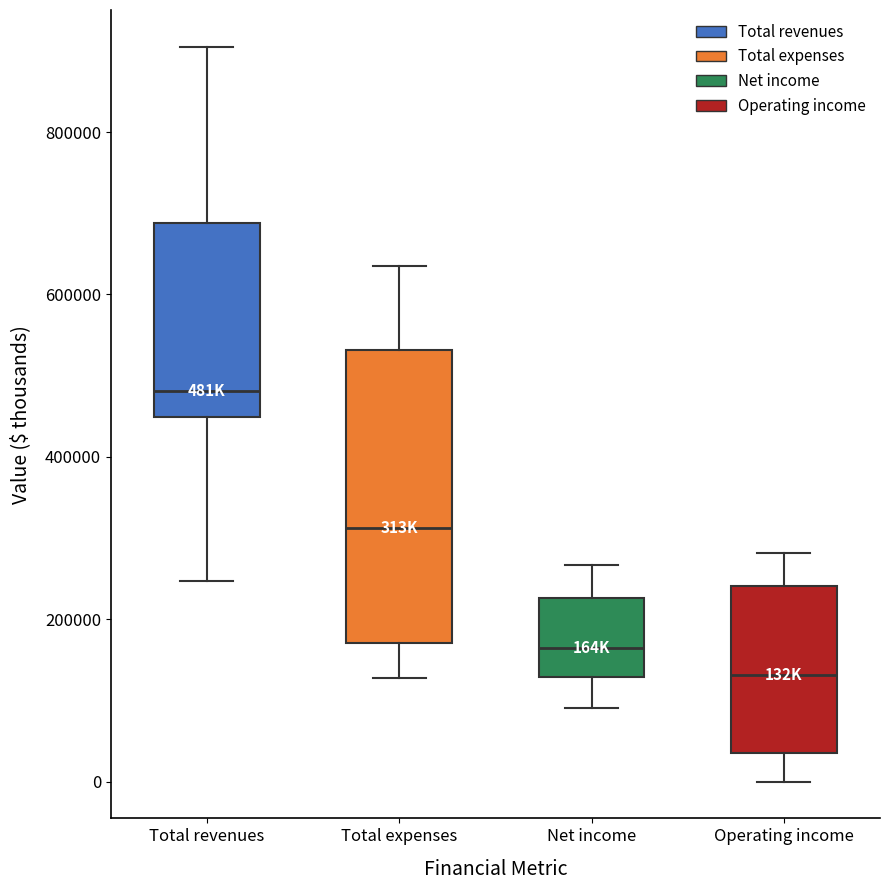

Comparing the boxes themselves (not the whiskers), which one is the tallest?

Total expenses